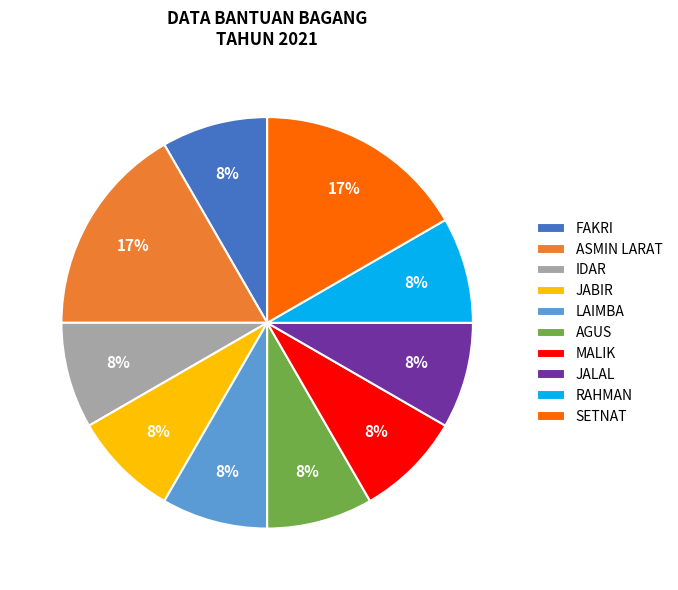

What is the ratio of the value at LAIMBA to the value at ASMIN LARAT?

0.5